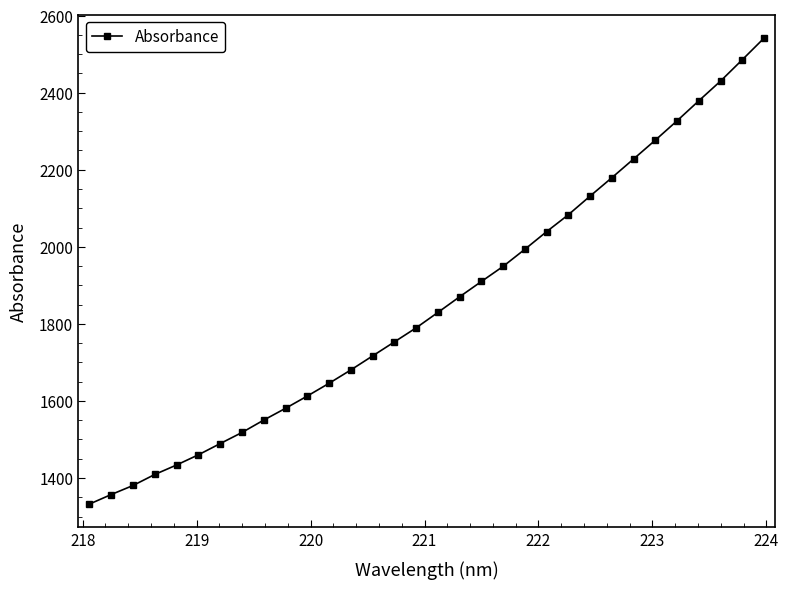

What is the difference between the second highest and second lowest values?

1128.5